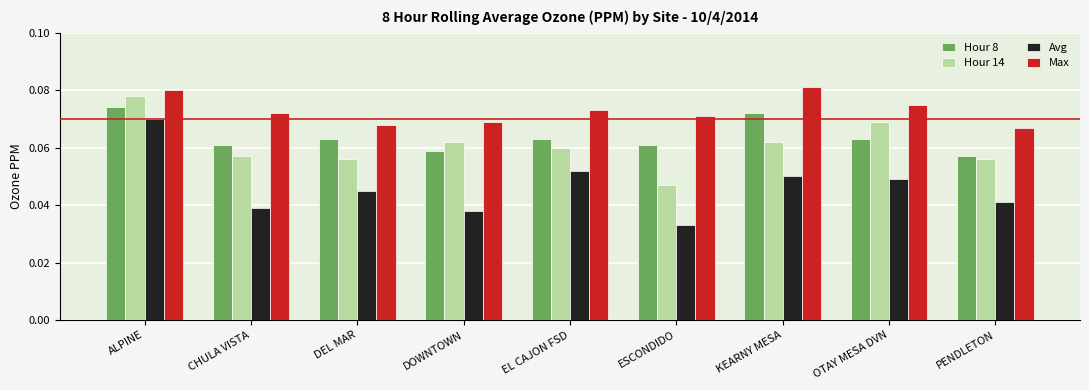

At how many categories does at least one series exceed 0?

9